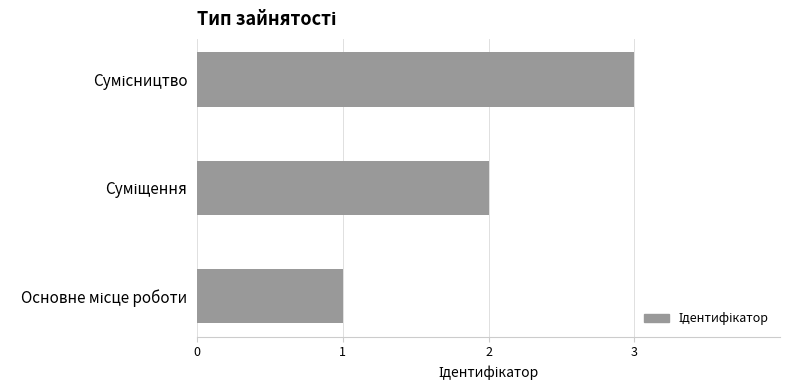

What is the greatest value displayed?

3